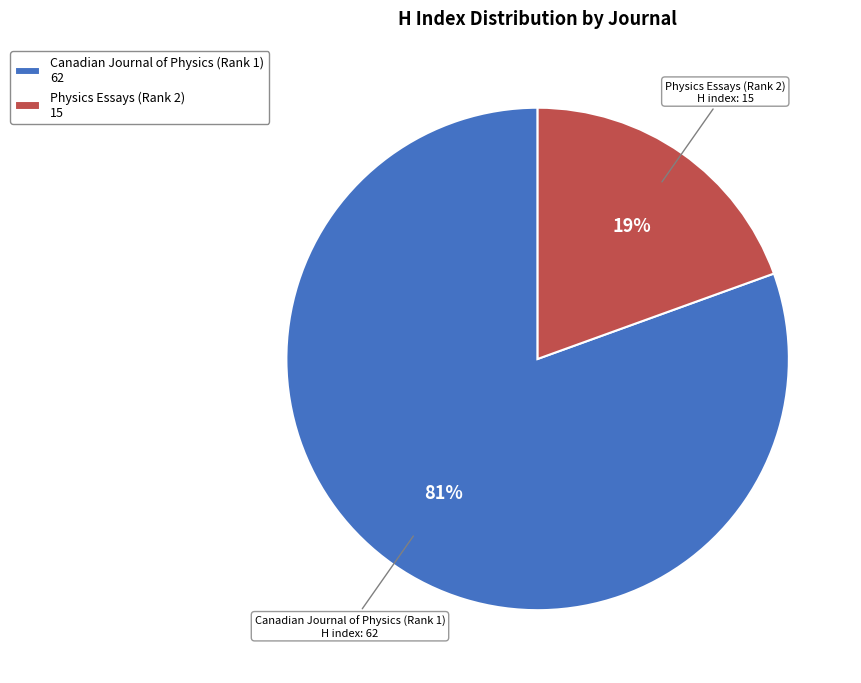

Is Canadian Journal of Physics (Rank 1) the majority of the pie?

Yes